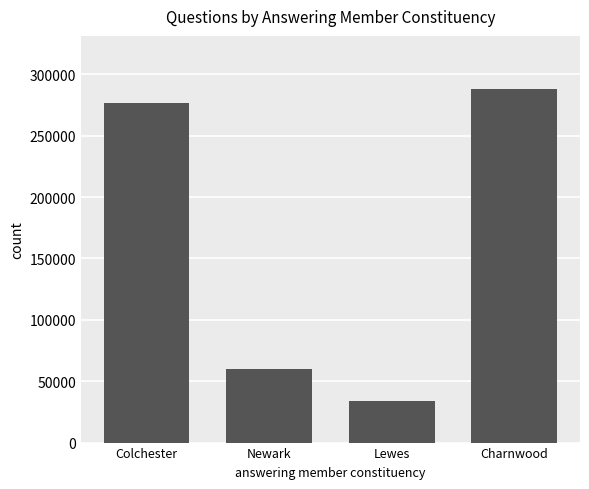

True or false: the data shows 288131 at Charnwood.

True